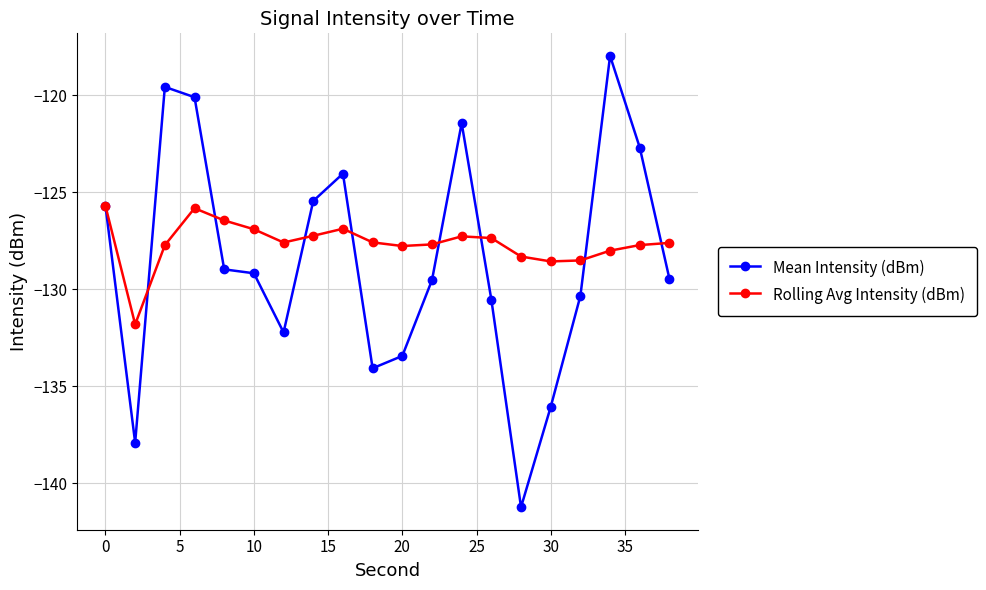

What is the value of the Rolling Avg Intensity (dBm) point at the 14th from the left?

-127.4